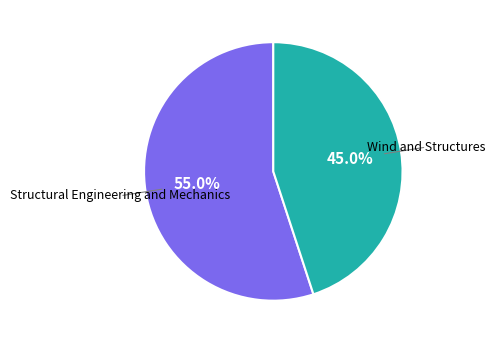

To the nearest percent, what is the difference between the largest and smallest slice percentages?

10%